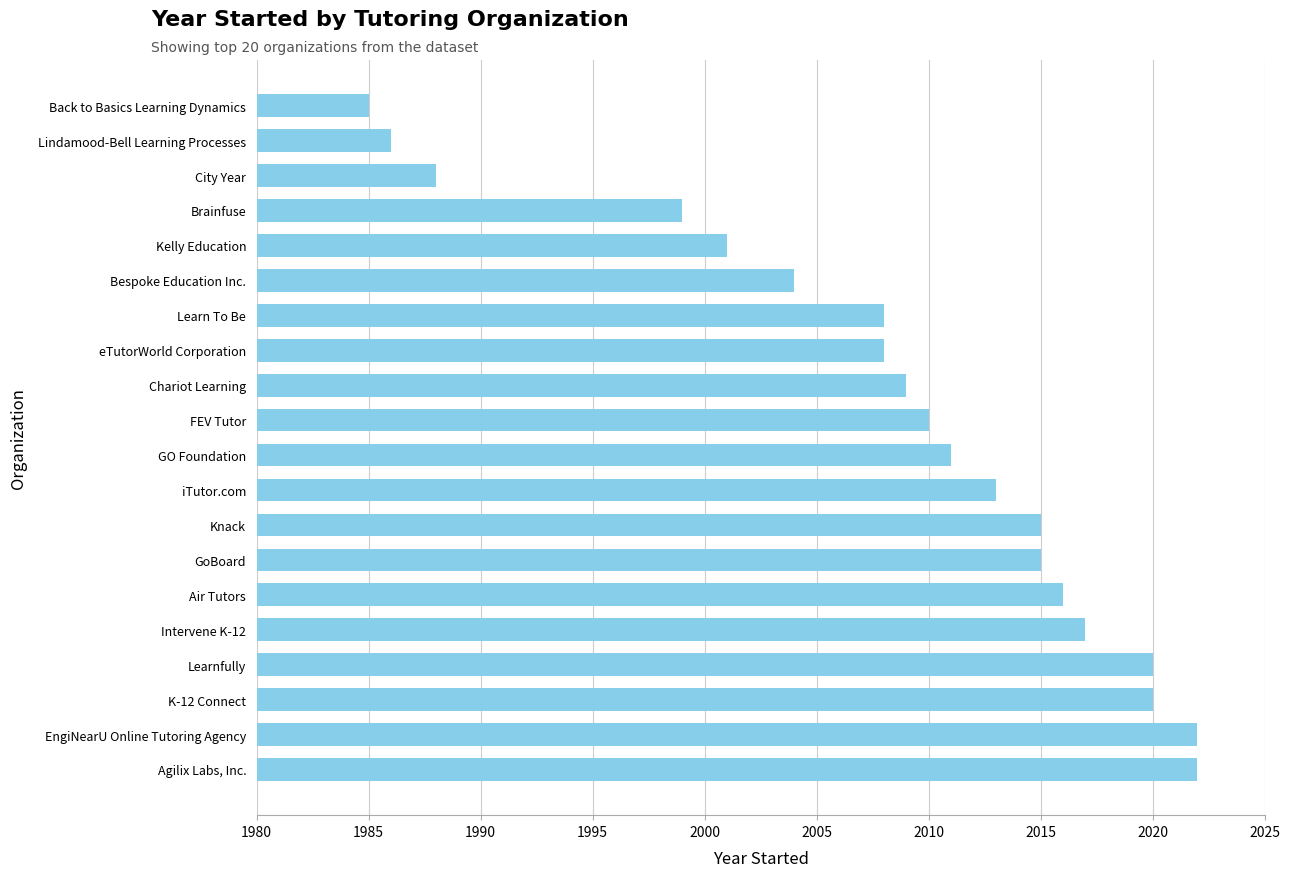

What is the approximate value at EngiNearU Online Tutoring Agency, to the nearest 10?

2020